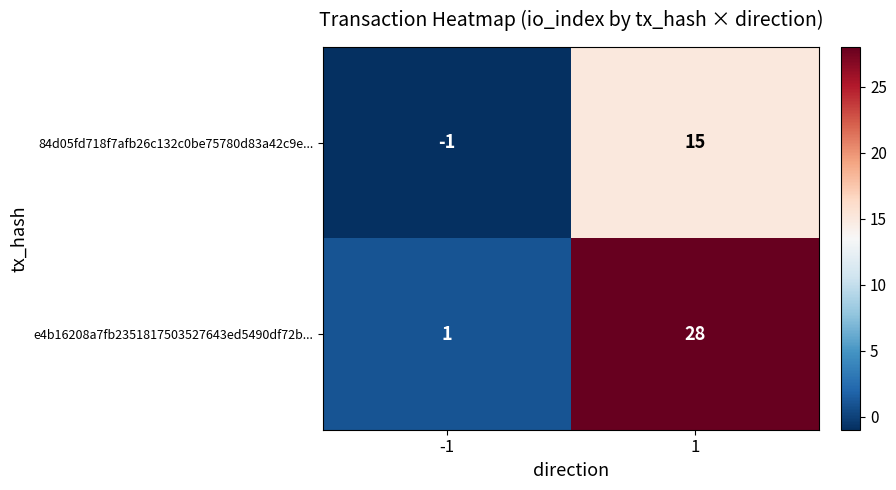

Is it true that 84d05fd718f7afb26c132c0be75780d83a42c9e... equals -2 at -1?

False